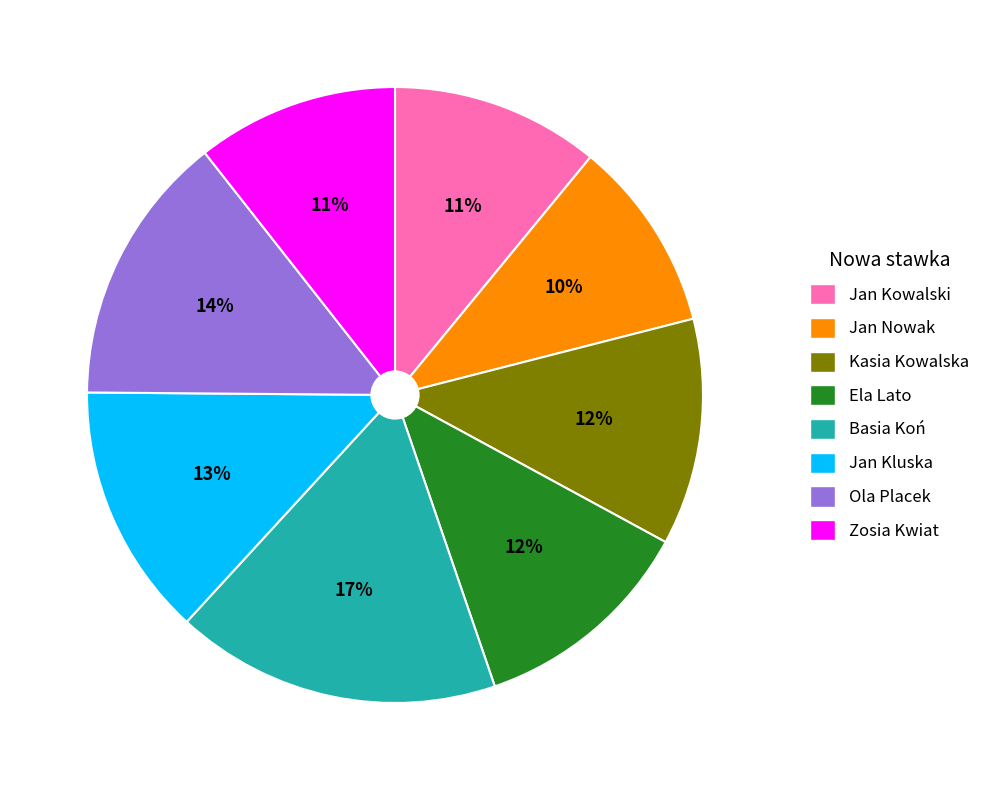

What is the smallest slice in the pie chart?

Jan Nowak